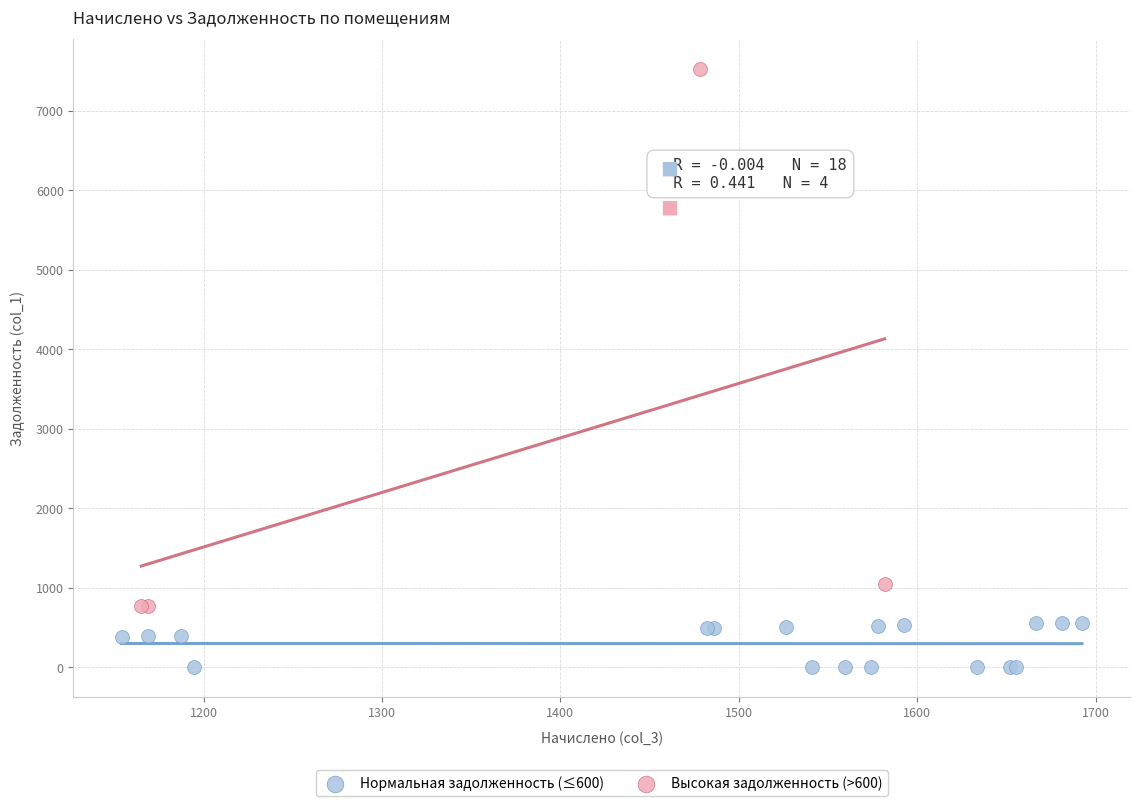

Which series has the largest Y range (max minus min)?

Высокая задолженность (>600)